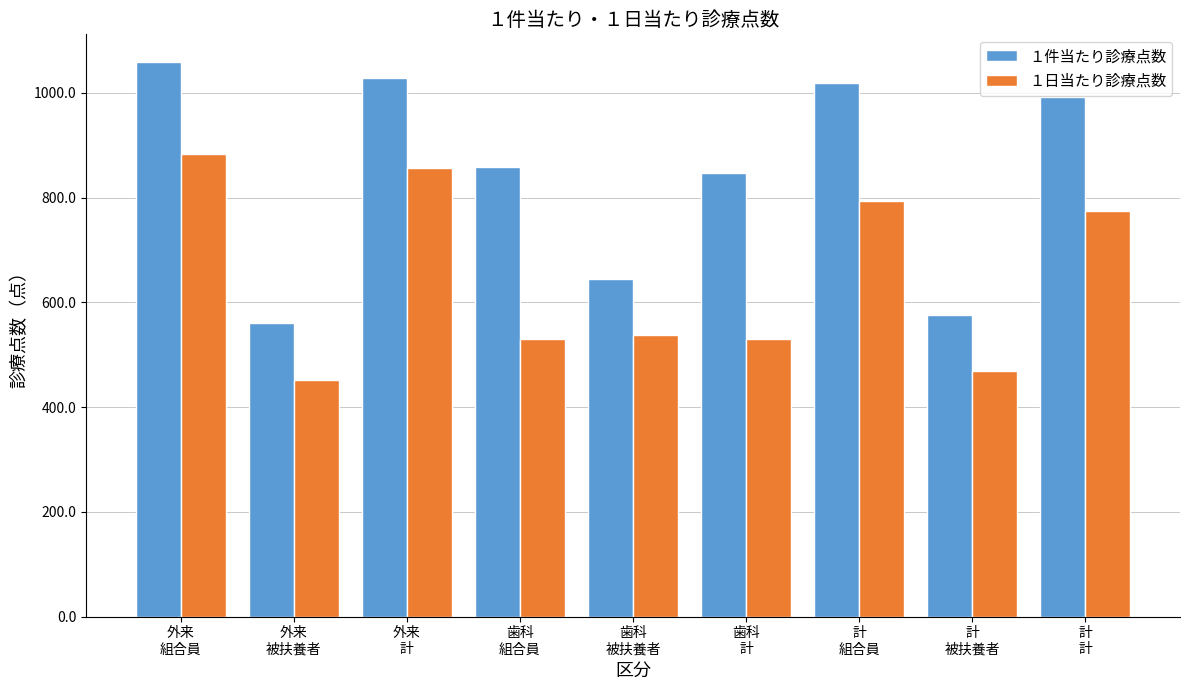

What is the maximum value shown in the chart?

1058.9